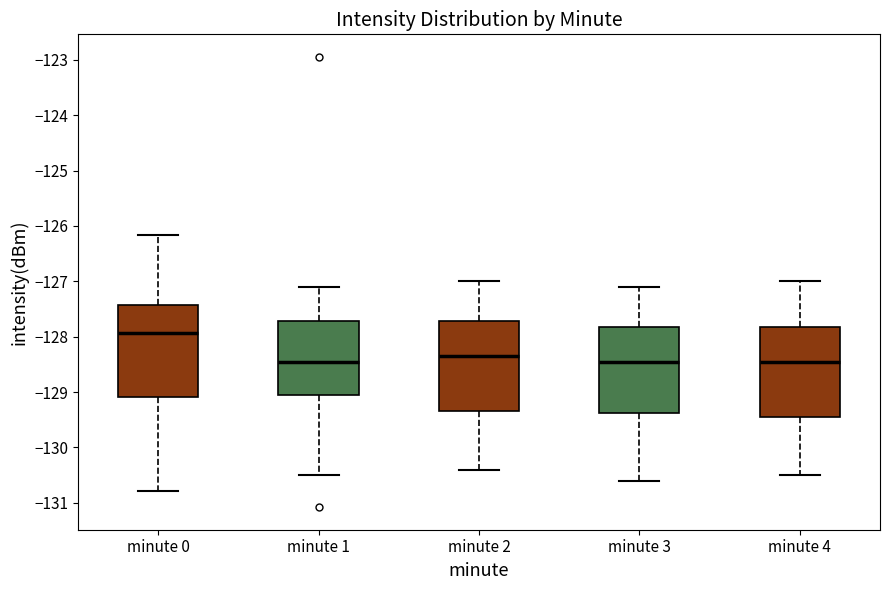

Reading left to right, transcribe this box plot: for each box, give where its median line is, the range the box spans, and where its two whiskers end, as read against the y-axis. The values are not printed on the chart, so give them approximately, as read against the axis.

minute 0: median -127.9, box -129.1 to -127.4, whiskers -130.8 to -126.2
minute 1: median -128.4, box -129.0 to -127.7, whiskers -130.5 to -127.1
minute 2: median -128.3, box -129.3 to -127.7, whiskers -130.4 to -127.0
minute 3: median -128.4, box -129.4 to -127.8, whiskers -130.6 to -127.1
minute 4: median -128.4, box -129.4 to -127.8, whiskers -130.5 to -127.0